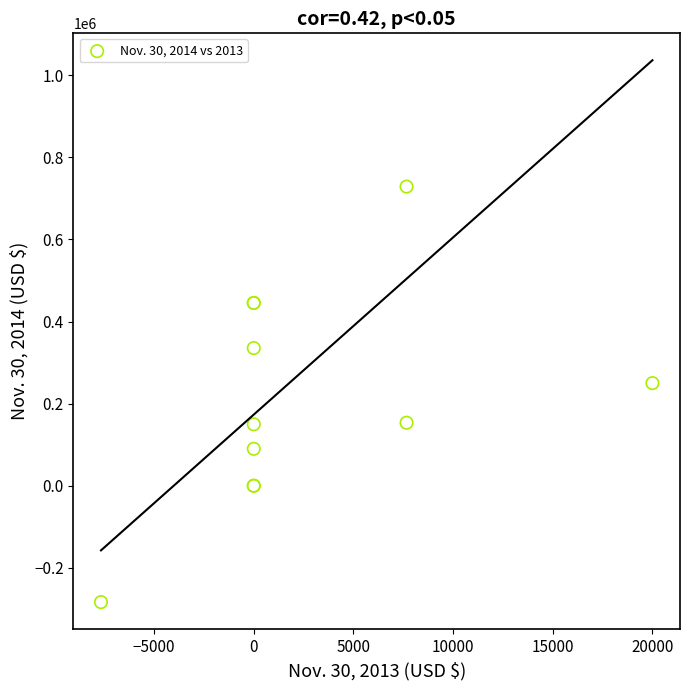

What Y value in the scatter plot is closest to 222622?

250000.0